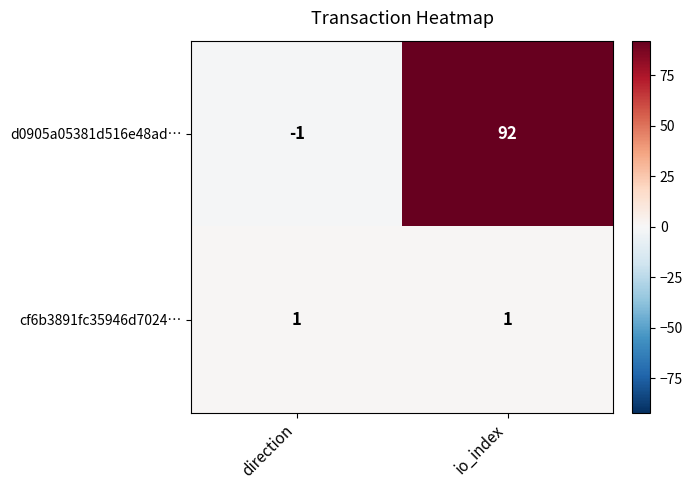

Which series has the largest range (max minus min)?

d0905a05381d516e48ad…